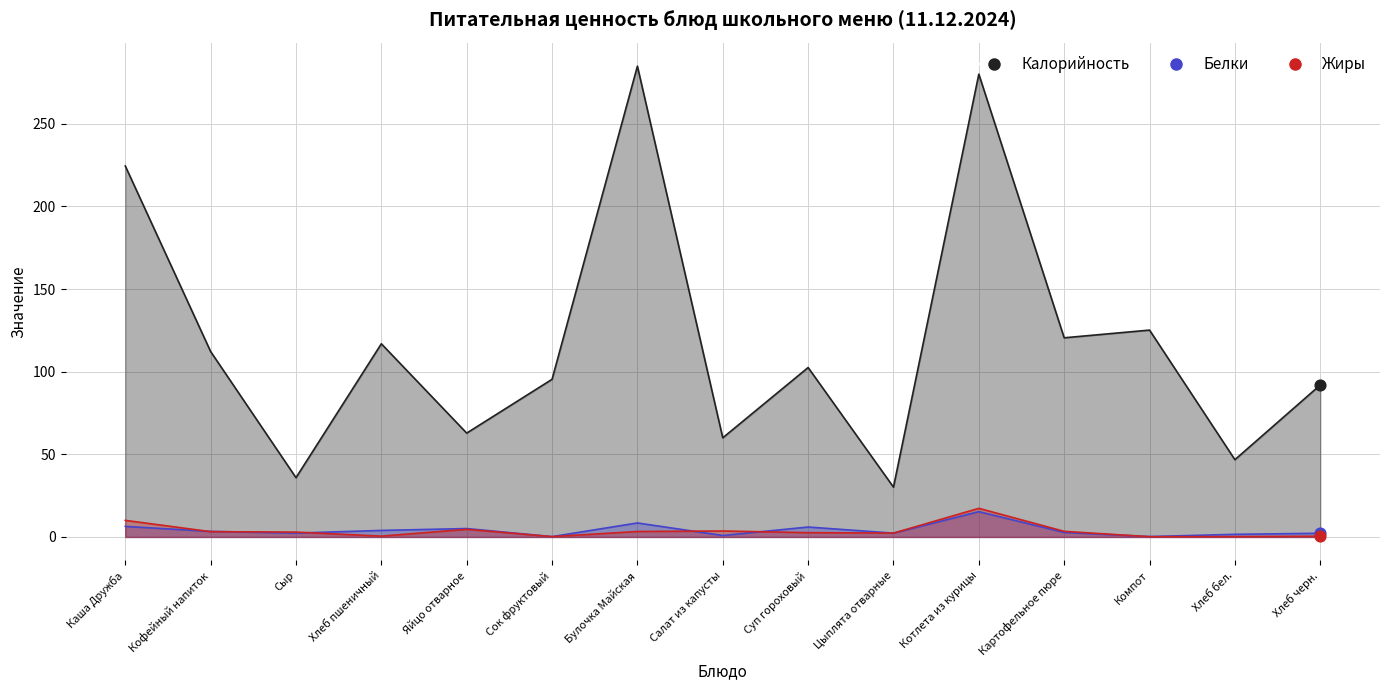

Is the value of Белки at Цыплята отварные greater than the value of Калорийность at Булочка Майская?

No